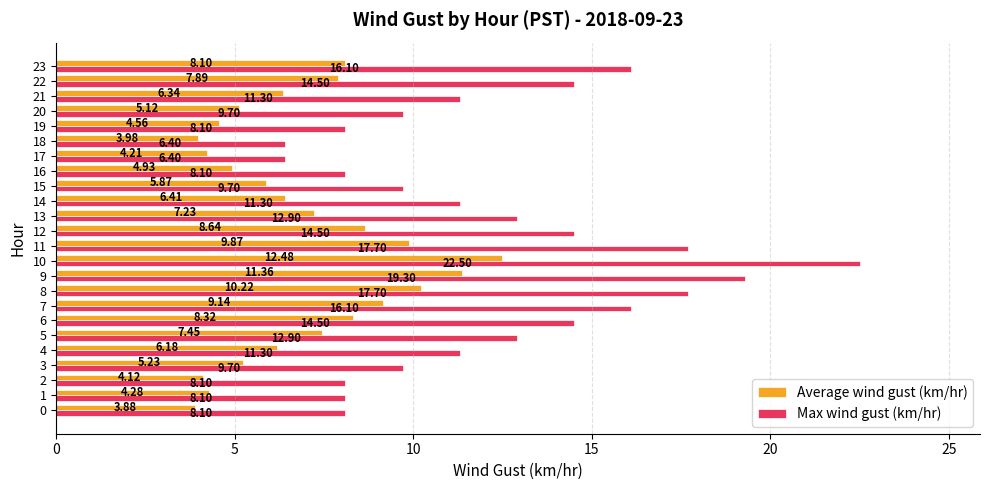

At 13, list the series in order from largest to smallest.

Max wind gust (km/hr), Average wind gust (km/hr)